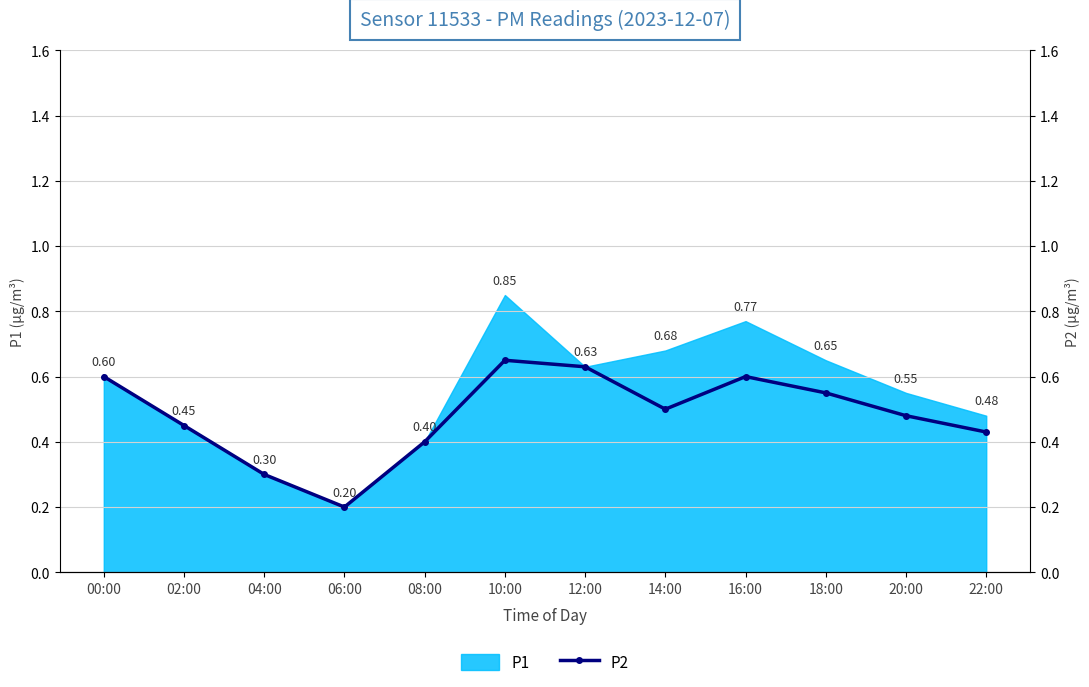

Which has a higher value, 08:00 or 18:00?

18:00